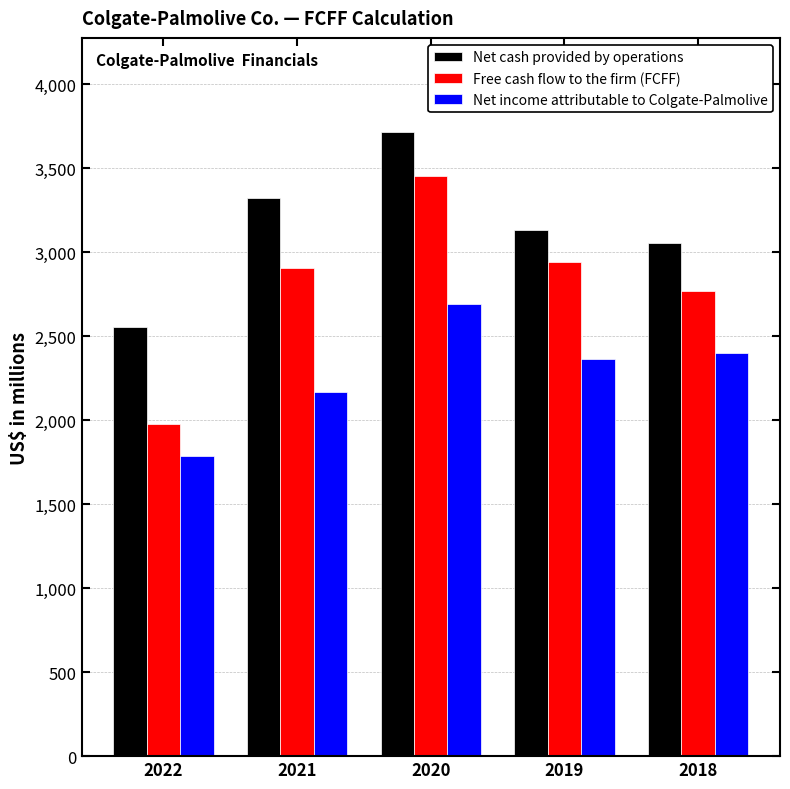

How many distinct data groups are displayed?

3